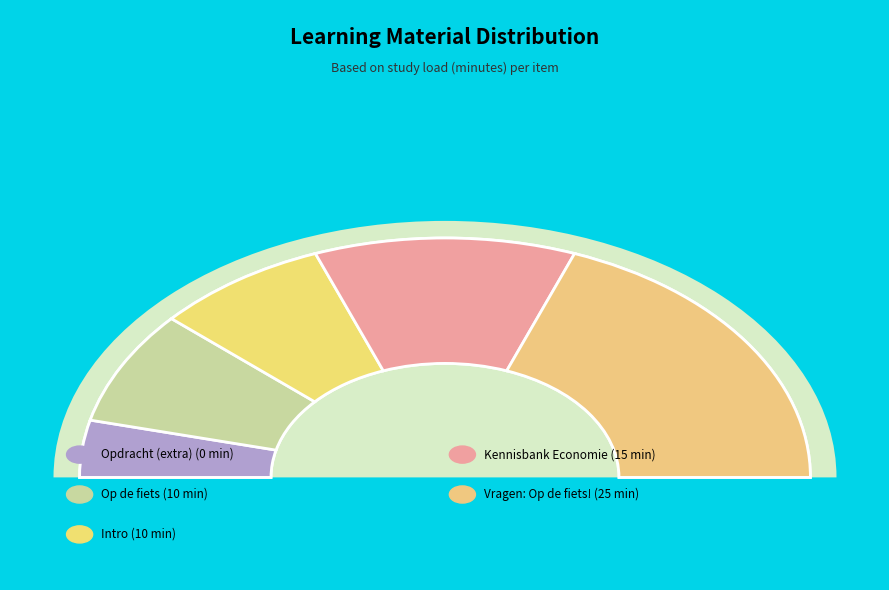

Rank the categories by value from lowest to highest.

Opdracht (extra): Fiets vmbo-kgt34, Op de fiets, Intro, Kennisbank Economie, Vragen: Op de fiets!